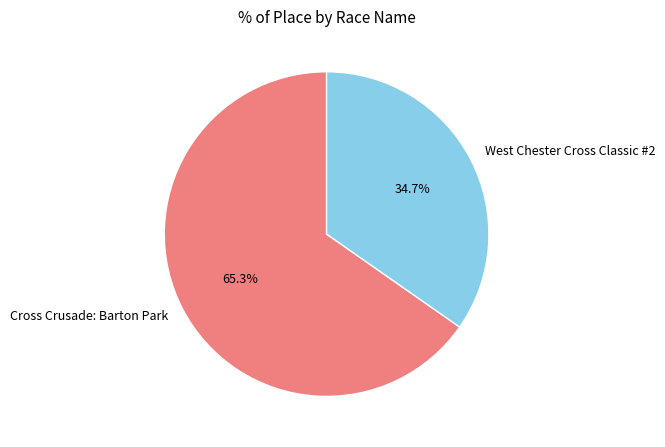

Which slice is the largest?

Cross Crusade: Barton Park